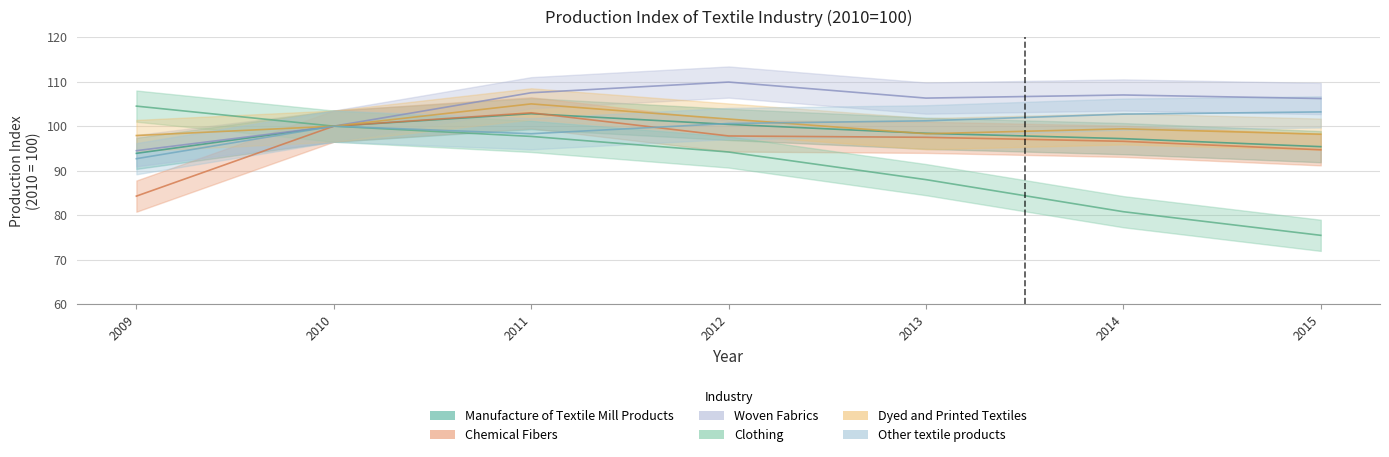

What is the value of the Other textile products point at the 3rd from the left?

98.3